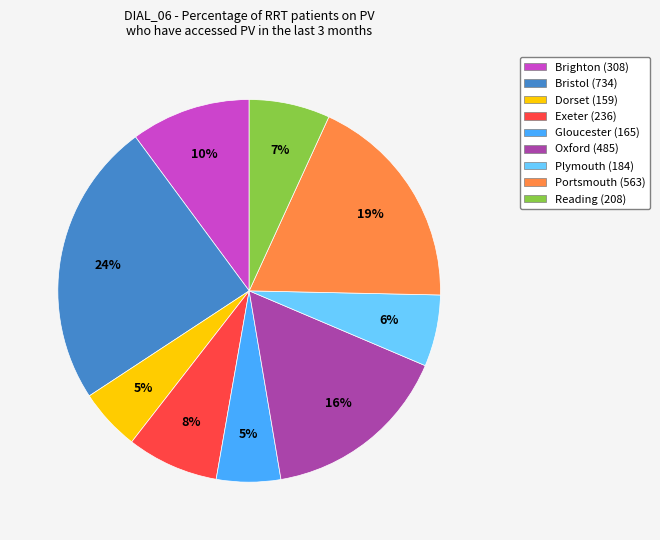

Is the sum of Exeter (236) and Plymouth (184) greater than half?

No